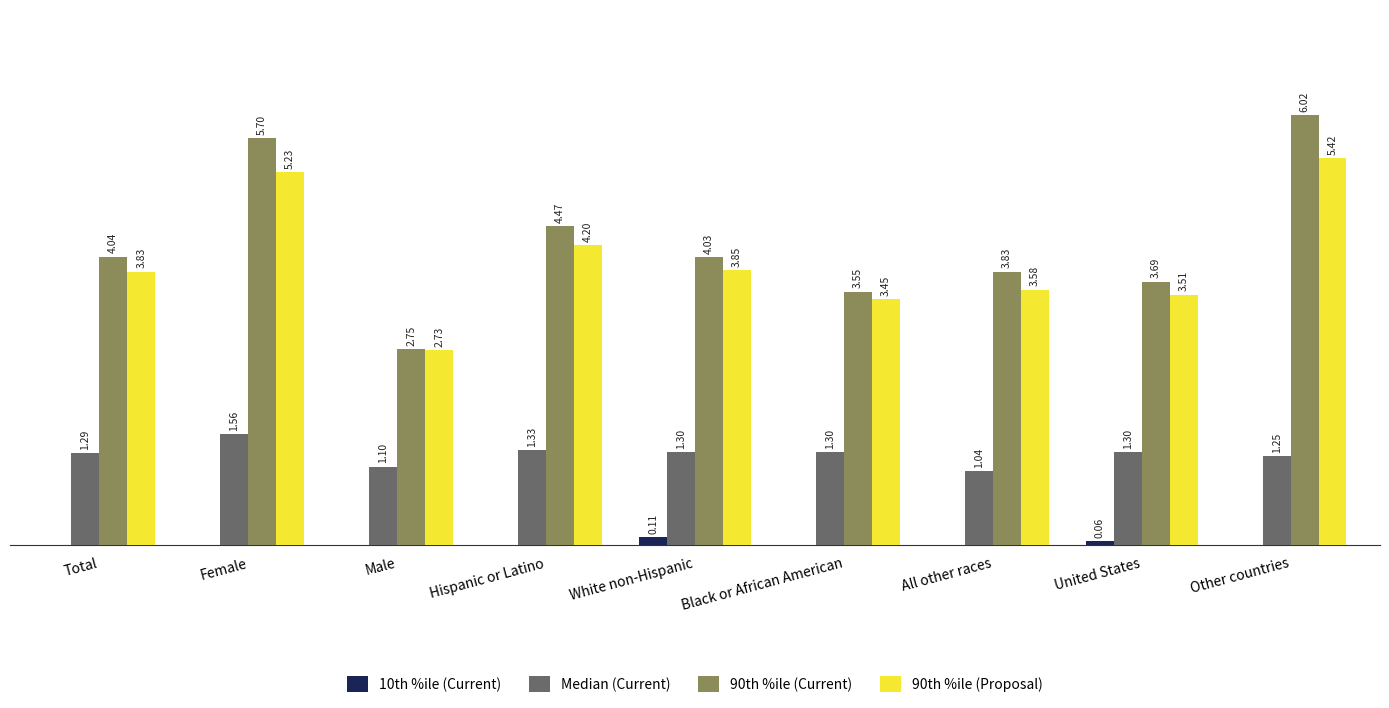

Which label corresponds to the largest value in the chart?

Other countries